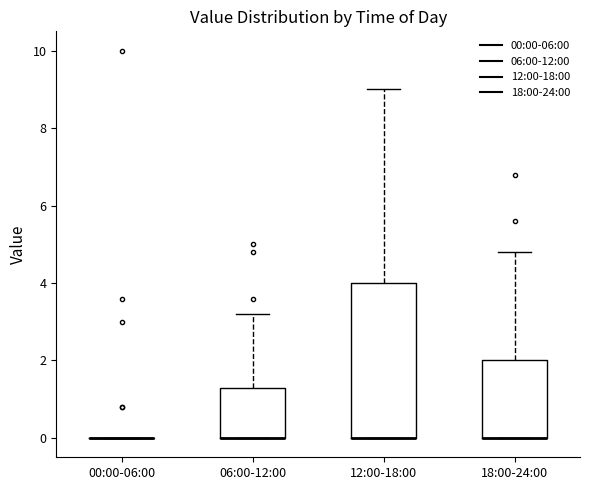

Reading left to right, read every box against the y-axis: the position of its median line, the range the box covers, and the ends of its whiskers. The values are not printed on the chart, so give them approximately, as read against the axis.

00:00-06:00: box collapsed to a line at 0.0, whiskers 0.0 to 0.0
06:00-12:00: median 0.0 (drawn on the box's lower edge), box 0.0 to 1.4, whiskers 0.0 to 3.2
12:00-18:00: median 0.0 (drawn on the box's lower edge), box 0.0 to 4.0, whiskers 0.0 to 9.0
18:00-24:00: median 0.0 (drawn on the box's lower edge), box 0.0 to 2.0, whiskers 0.0 to 4.8